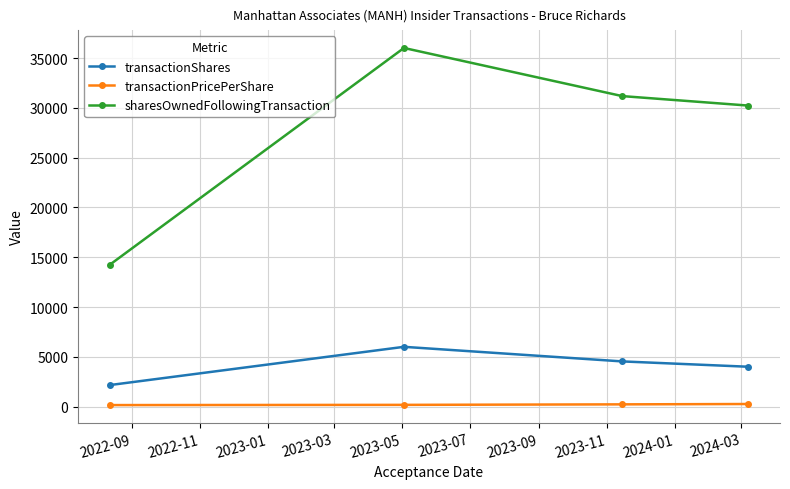

At how many categories does at least one series exceed 13486?

4